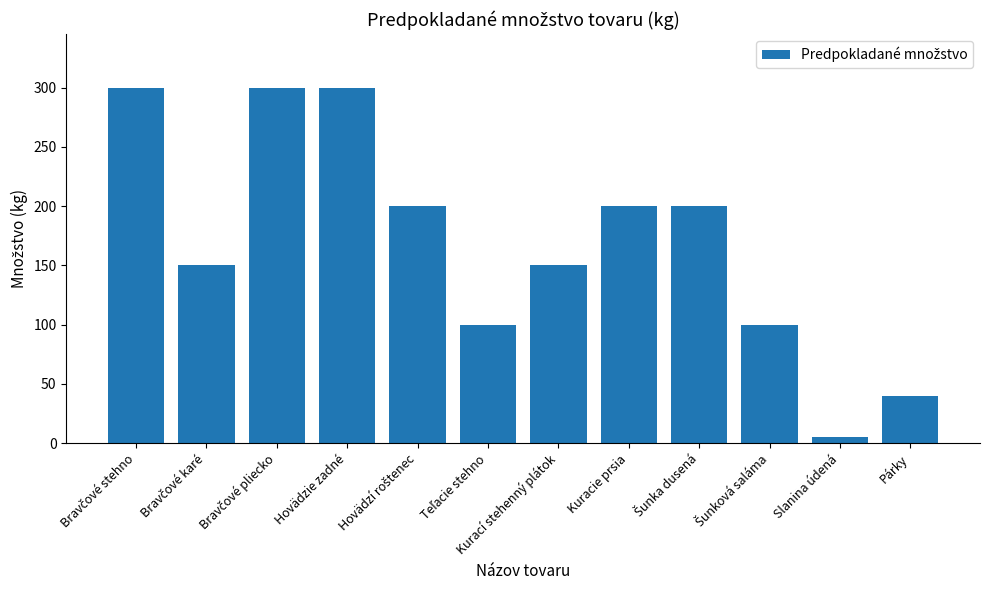

What is the average value?

170